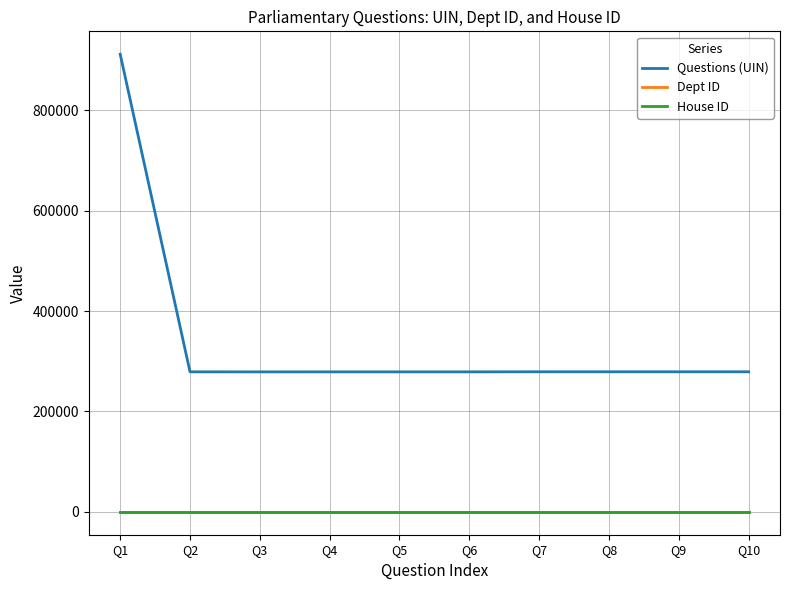

Which series has the largest range (max minus min)?

Questions (UIN)